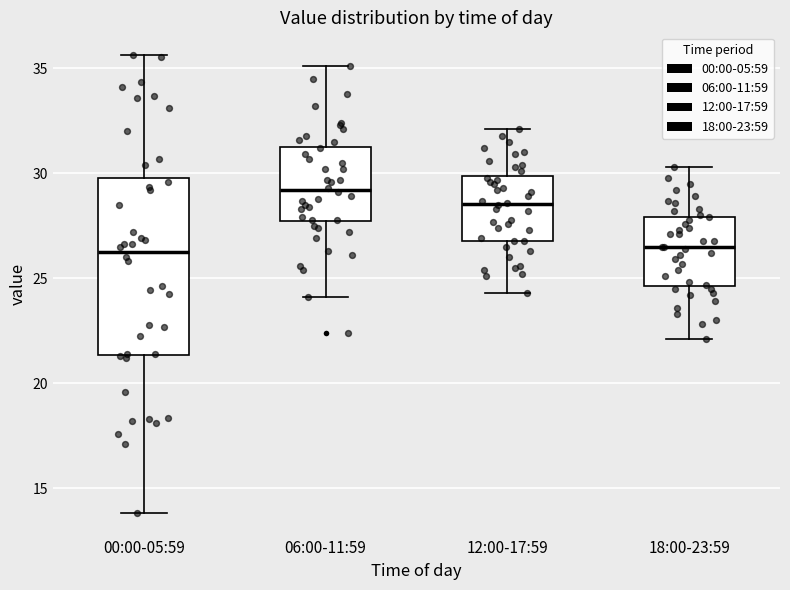

Reading left to right, read every box against the y-axis: the position of its median line, the range the box covers, and the ends of its whiskers. The values are not printed on the chart, so give them approximately, as read against the axis.

00:00-05:59: median 26.0, box 21.5 to 30.0, whiskers 14.0 to 35.5
06:00-11:59: median 29.0, box 27.5 to 31.5, whiskers 24.0 to 35.0
12:00-17:59: median 28.5, box 27.0 to 30.0, whiskers 24.5 to 32.0
18:00-23:59: median 26.5, box 24.5 to 28.0, whiskers 22.0 to 30.5